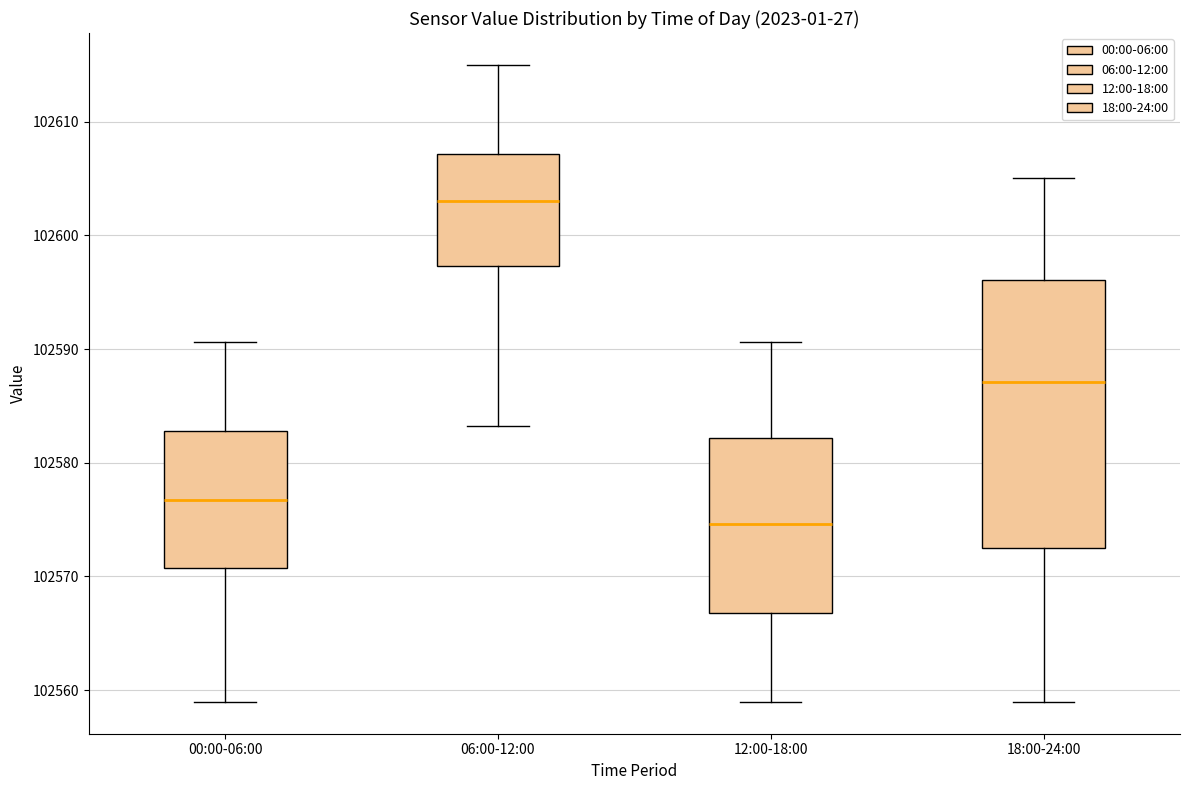

Where does the median line of the box for 06:00-12:00 sit on the y-axis? The values are not printed on the chart, so give them approximately, as read against the axis.

102603